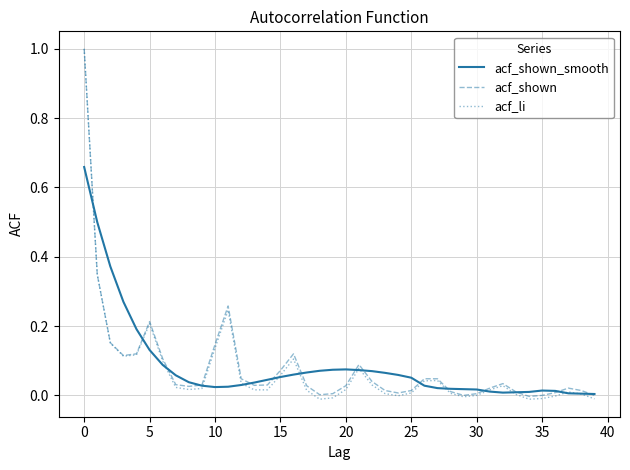

What is the greatest value displayed?

1.0